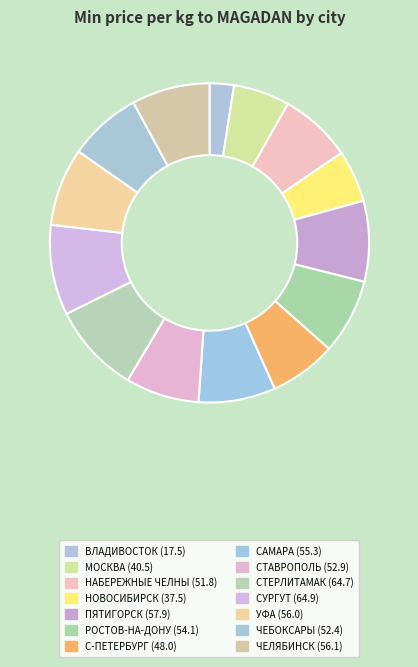

What is the total percentage of СУРГУТ and С-ПЕТЕРБУРГ?

15.9%